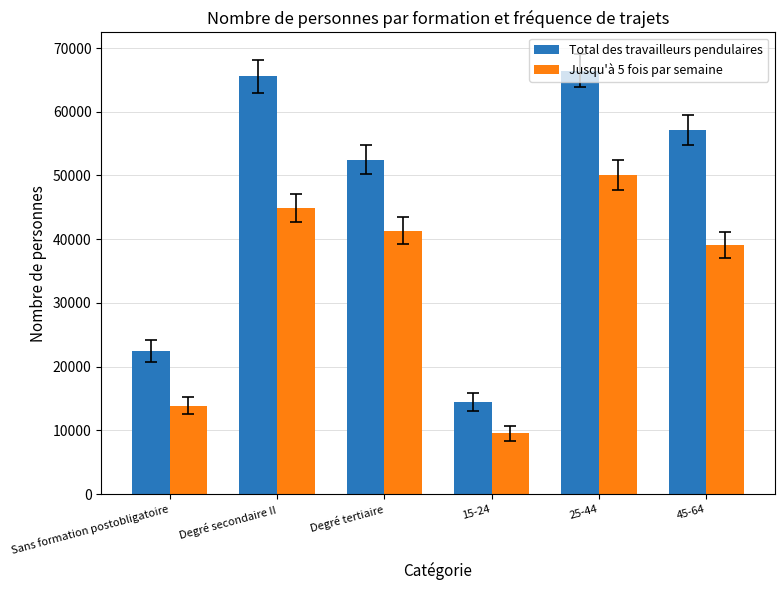

What is the difference between the maximum and second lowest values in the Jusqu'à 5 fois par semaine series?

36153.6